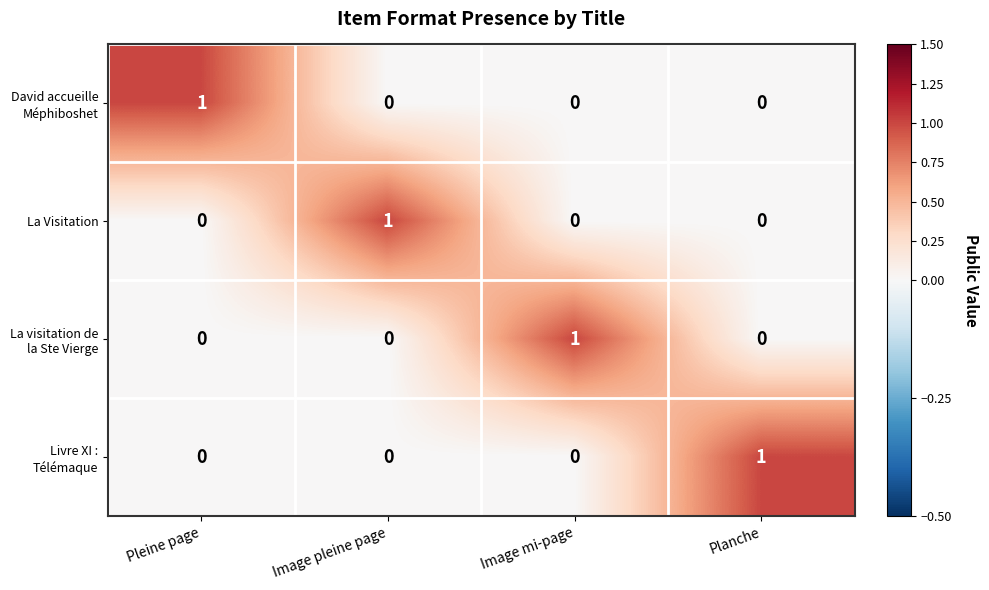

At how many categories does at least one series exceed 0?

4